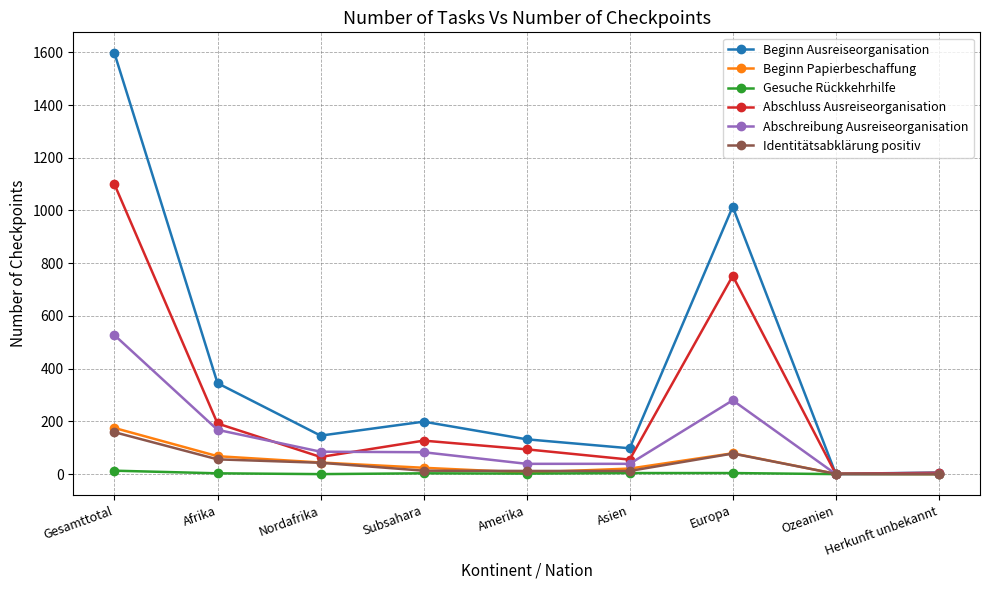

Is it true that Identitätsabklärung positiv equals 43 at Nordafrika?

True